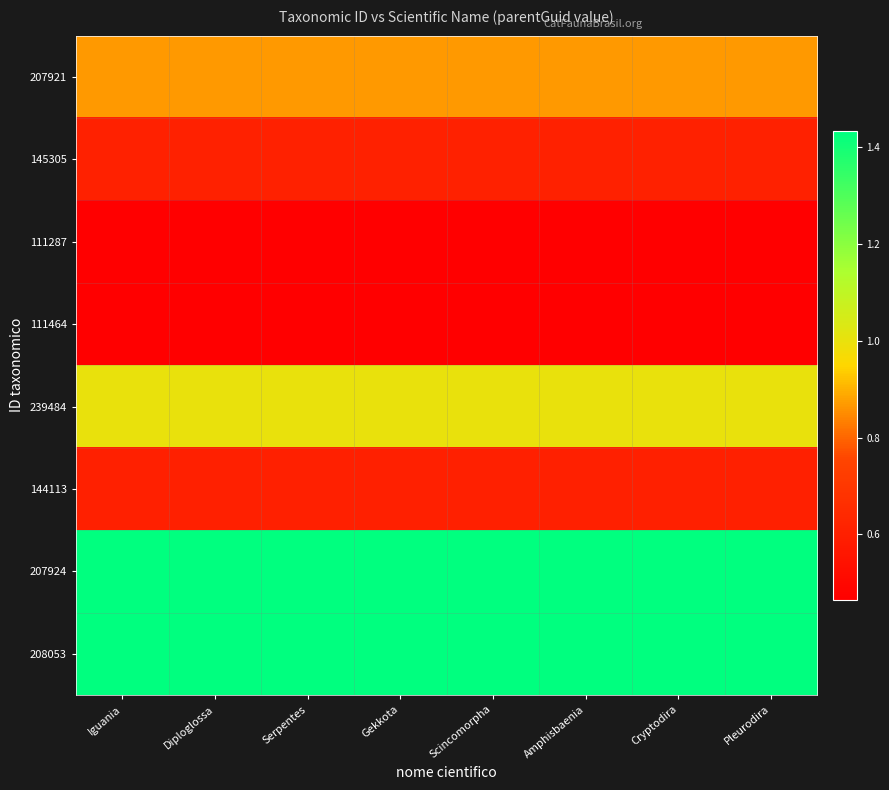

At how many categories does at least one series exceed 0?

8